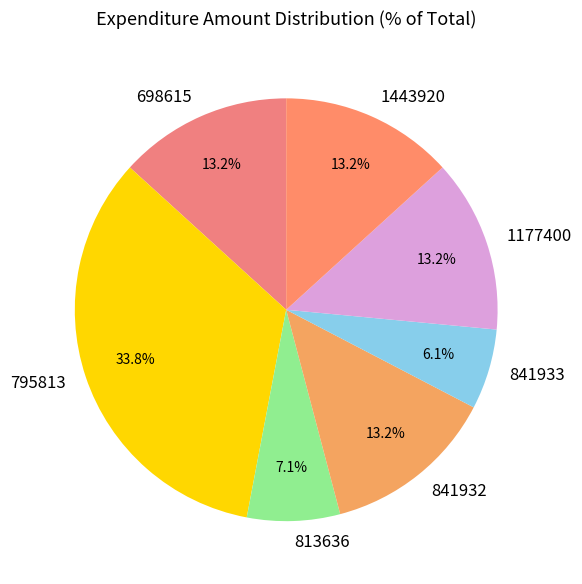

What is the ratio of the value at 698615 to the value at 795813?

0.4